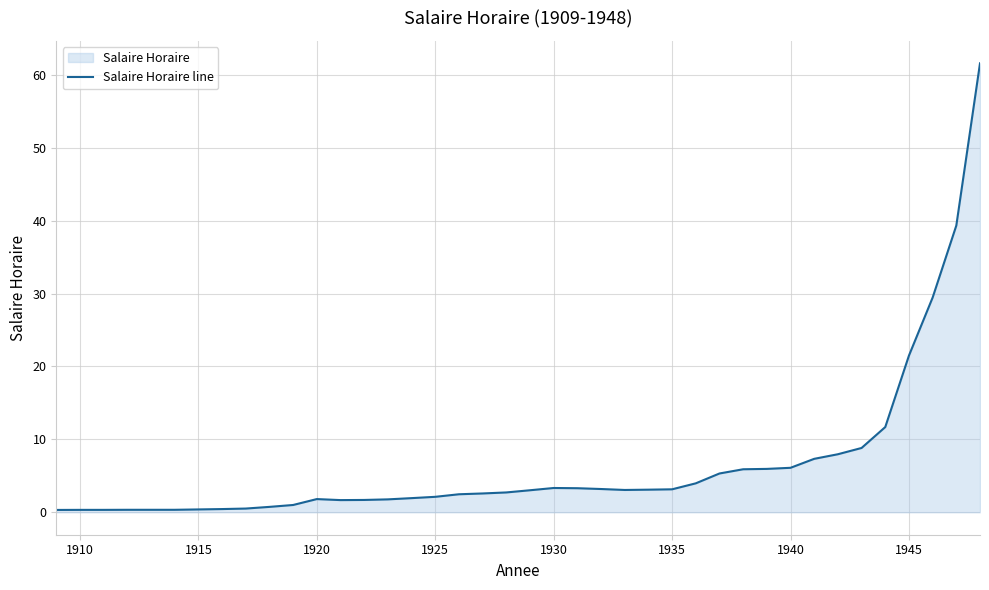

How many interior local valleys (lower than both neighbors) does the data have?

2